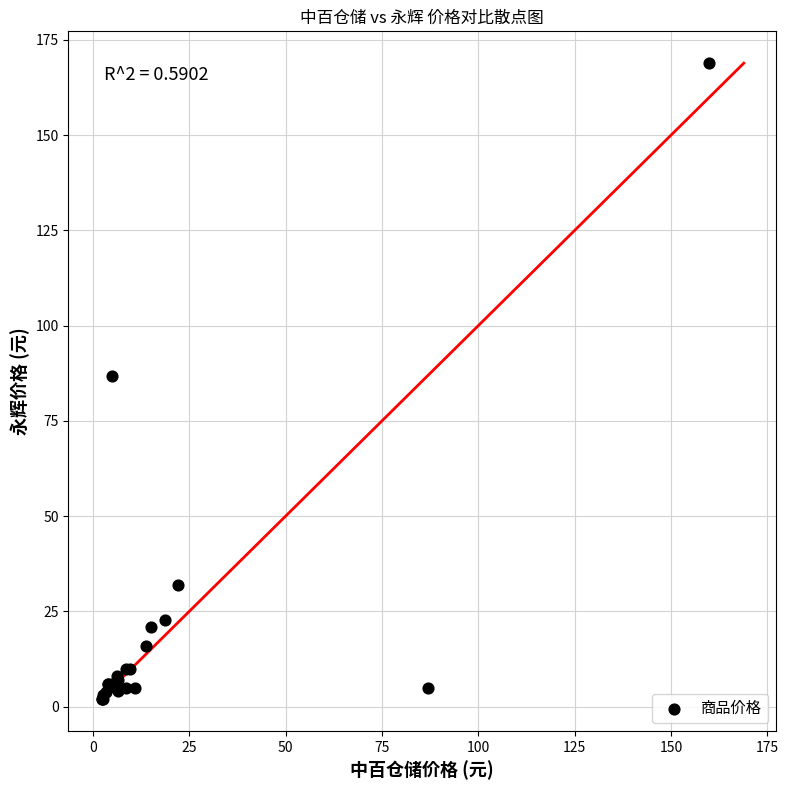

What Y value in the scatter plot is closest to 85?

86.9